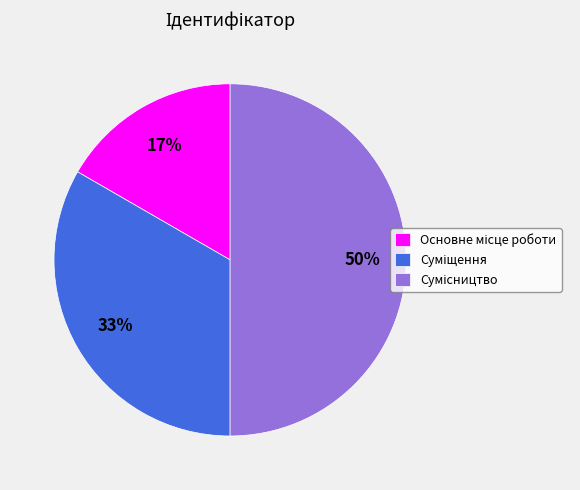

How many segments does this pie chart have?

3